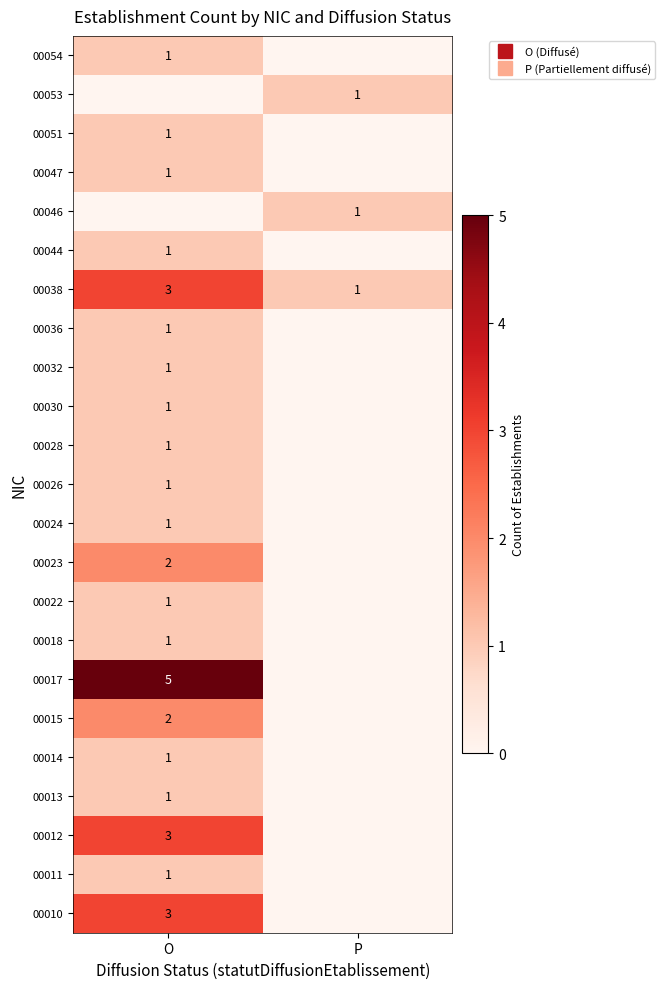

At which category is the sum across all series the highest?

O